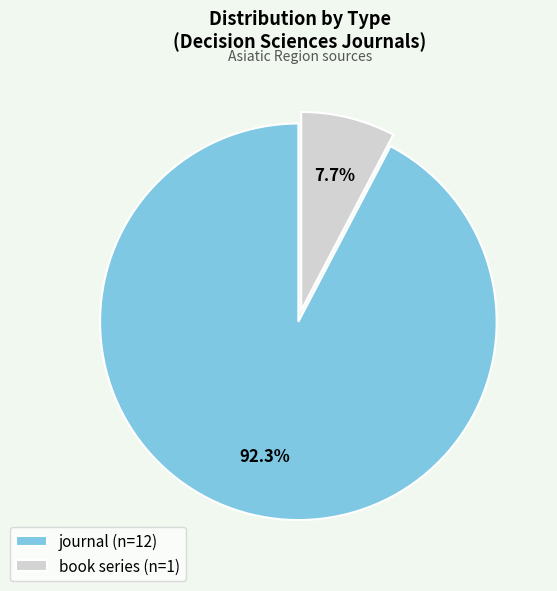

How many segments does this pie chart have?

2